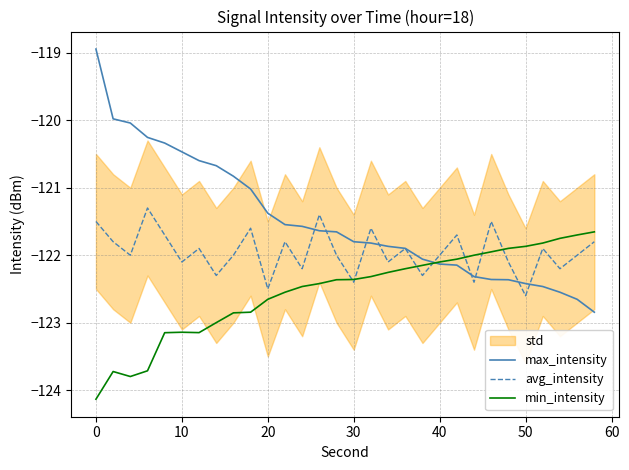

What is the maximum value for min_intensity?

-121.7